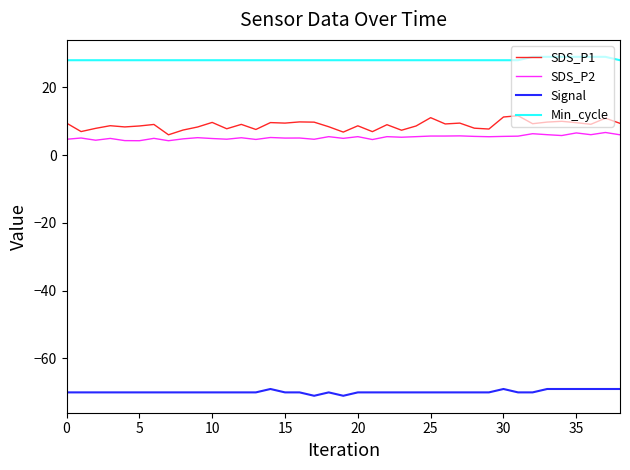

What is the greatest value displayed?

29.0